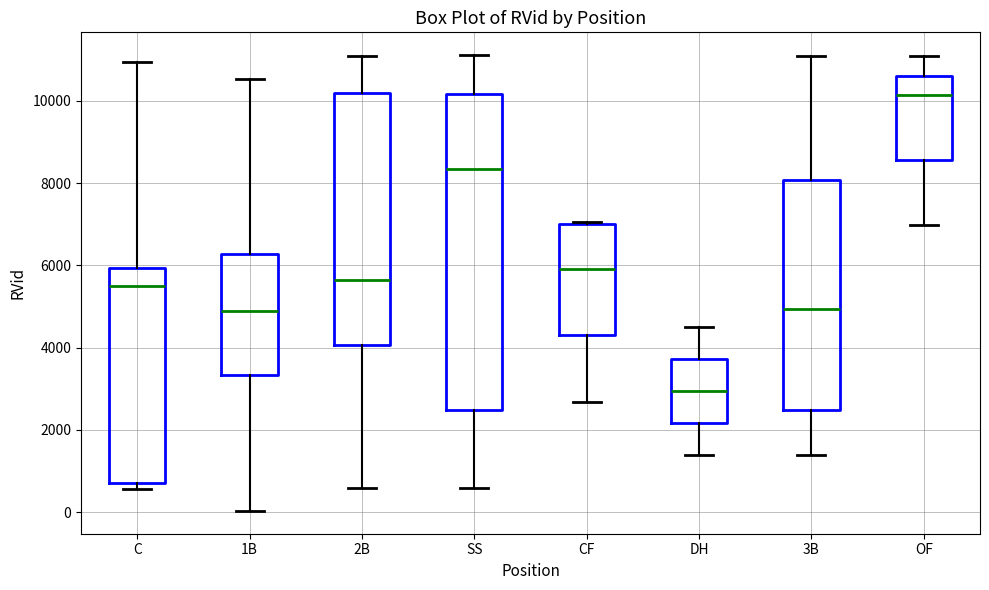

Comparing the boxes themselves (not the whiskers), which one is the tallest?

SS